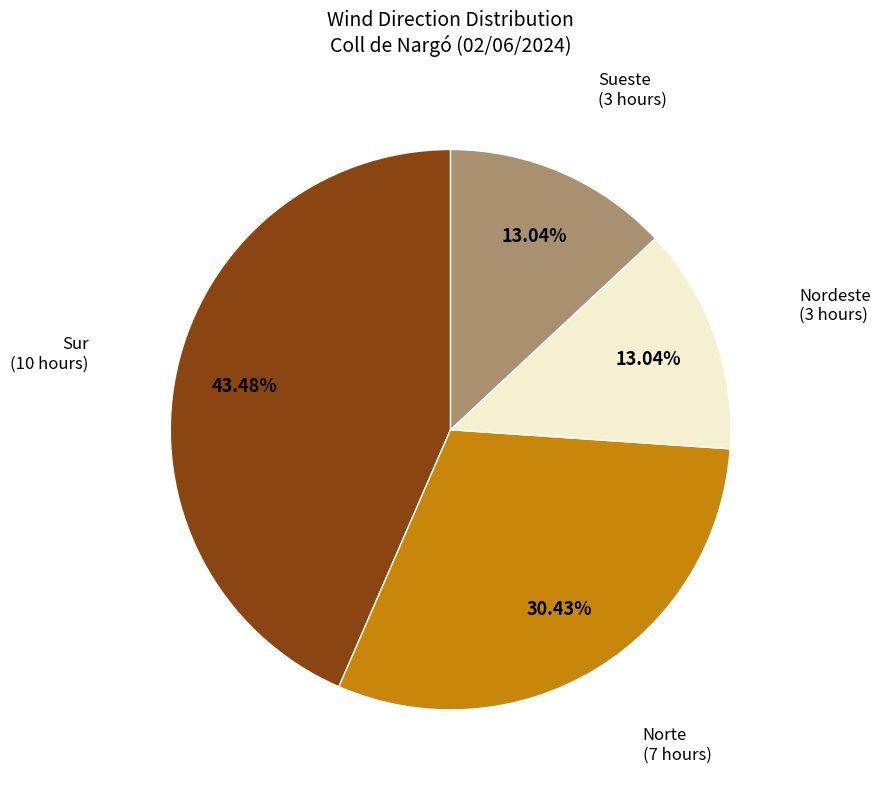

Which category has the biggest portion of the pie?

Sur